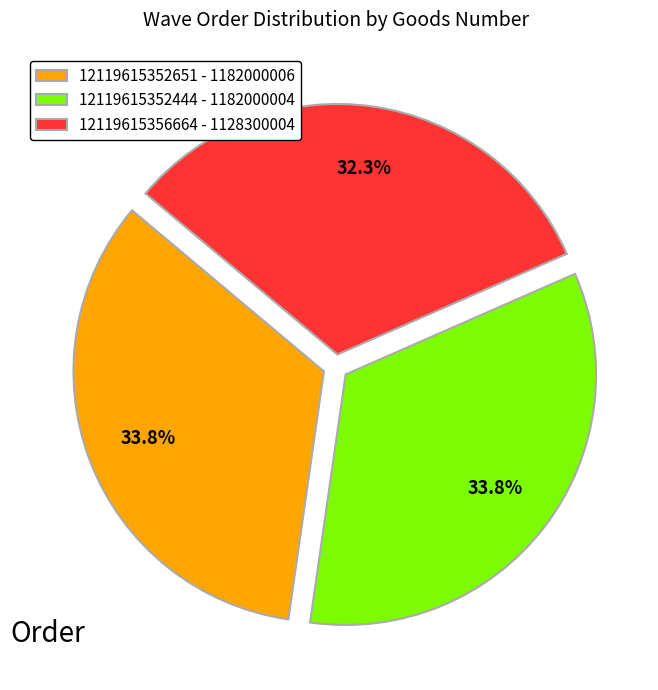

Which category has the smallest portion of the pie?

12119615356664 - 1128300004